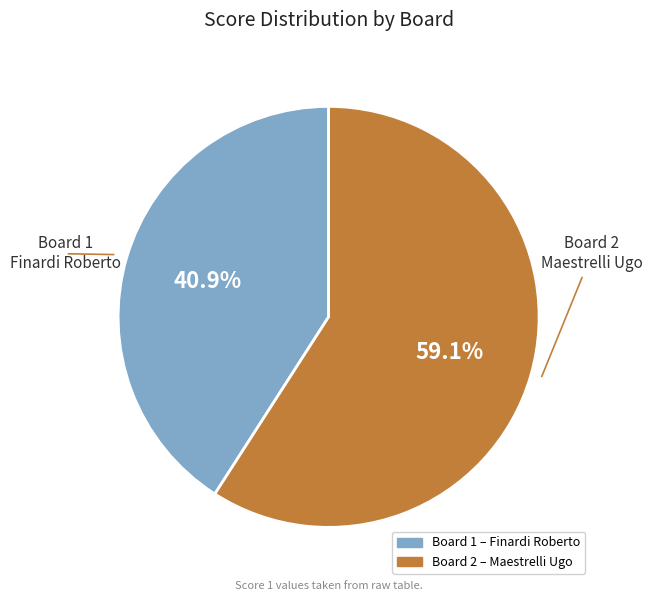

How many slices are in this pie chart?

2